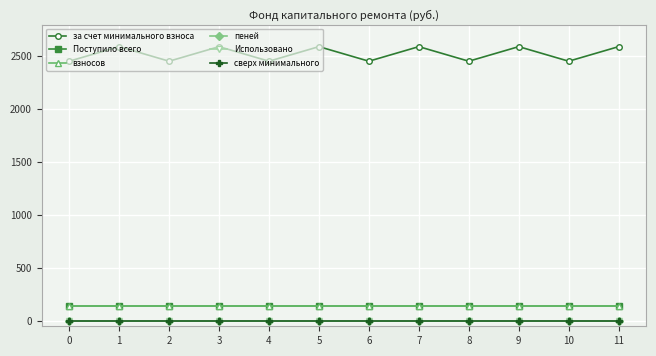

How many lines are shown in the chart?

6